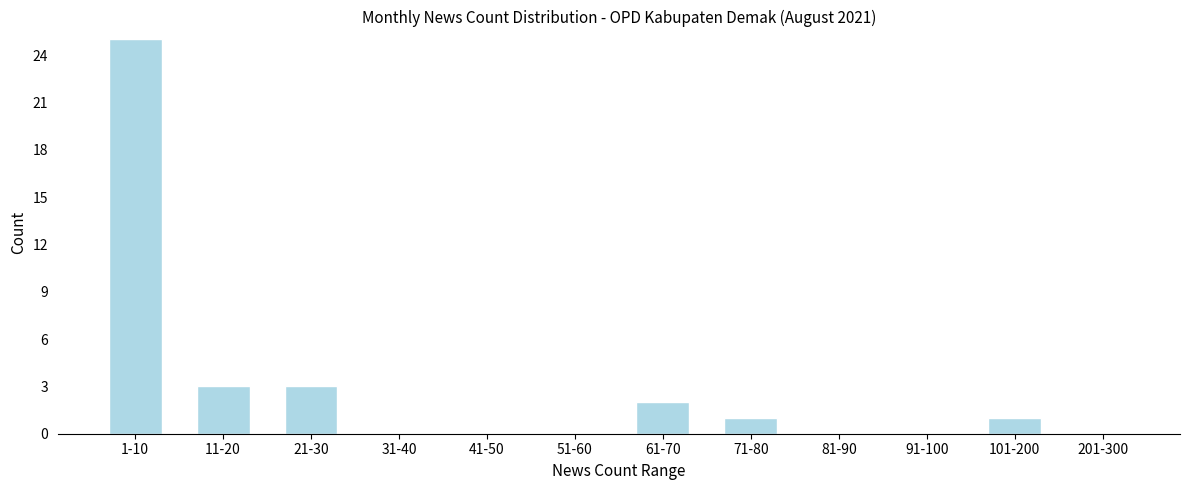

Reading right to left, list all the values displayed in this chart.

201-300=0	101-200=1	91-100=0	81-90=0	71-80=1	61-70=2	51-60=0	41-50=0	31-40=0	21-30=3	11-20=3	1-10=25